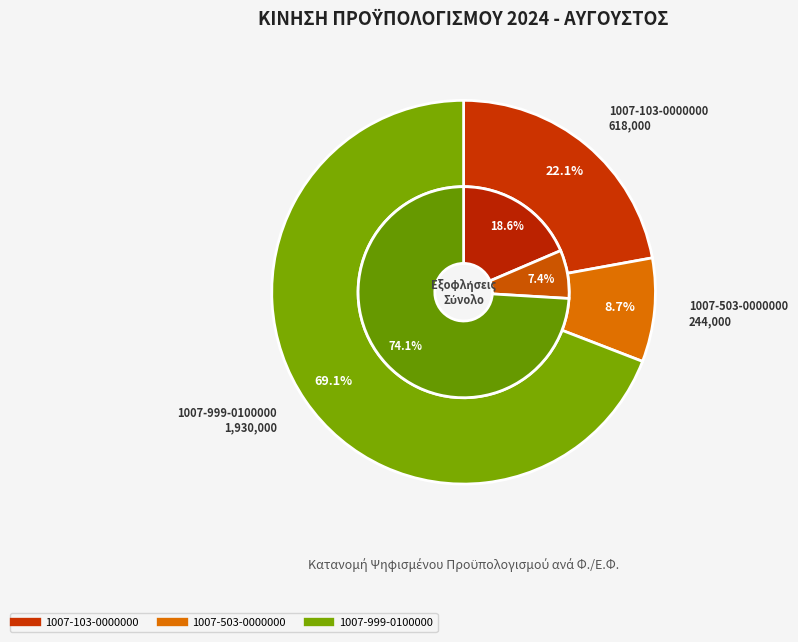

Which slice is the largest?

1007-999-0100000